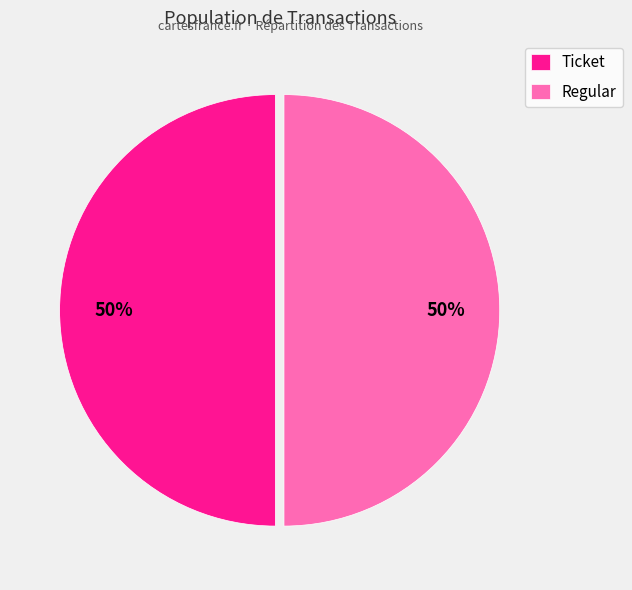

What is the ratio of the value at Regular to the value at Ticket?

1.0